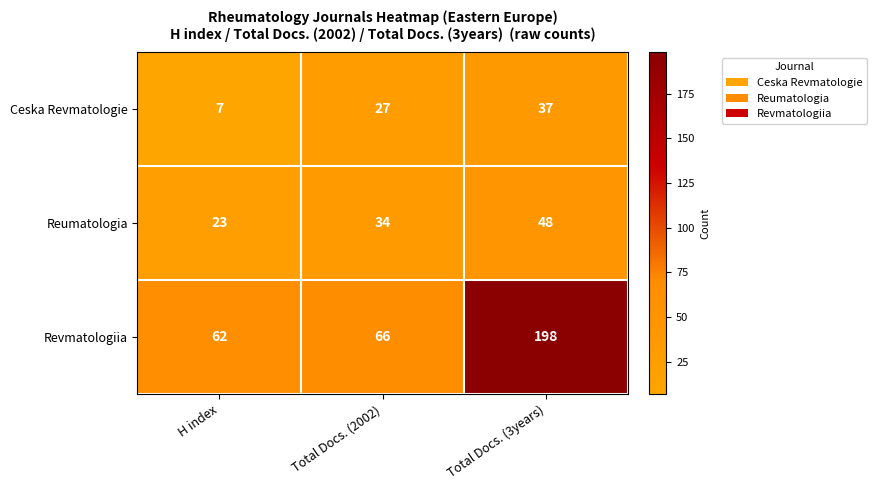

Count the Ceska Revmatologie values in the range 7 to 37.

3